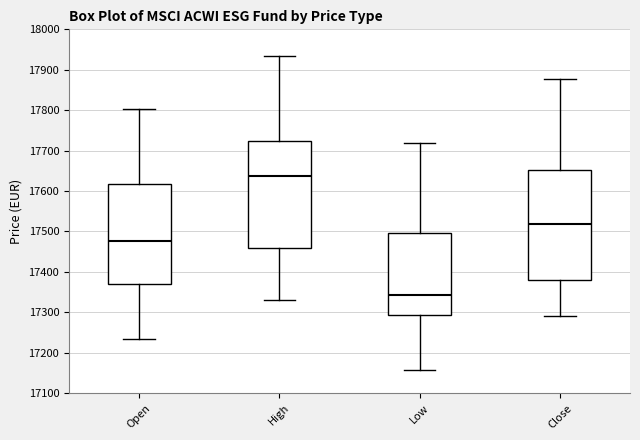

Reading left to right, read every box against the y-axis: the position of its median line, the range the box covers, and the ends of its whiskers. The values are not printed on the chart, so give them approximately, as read against the axis.

Open: median 17480, box 17370 to 17620, whiskers 17240 to 17800
High: median 17640, box 17460 to 17720, whiskers 17330 to 17930
Low: median 17340, box 17290 to 17500, whiskers 17160 to 17720
Close: median 17520, box 17380 to 17650, whiskers 17290 to 17880